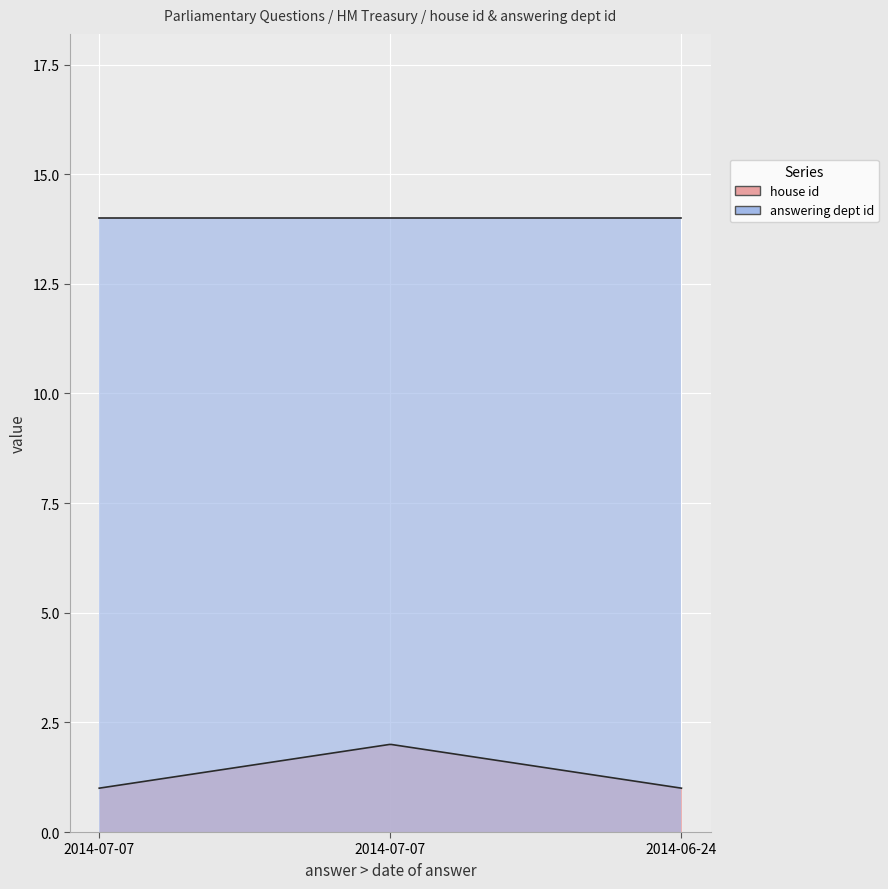

At which label does answering dept id reach its minimum?

2014-07-07